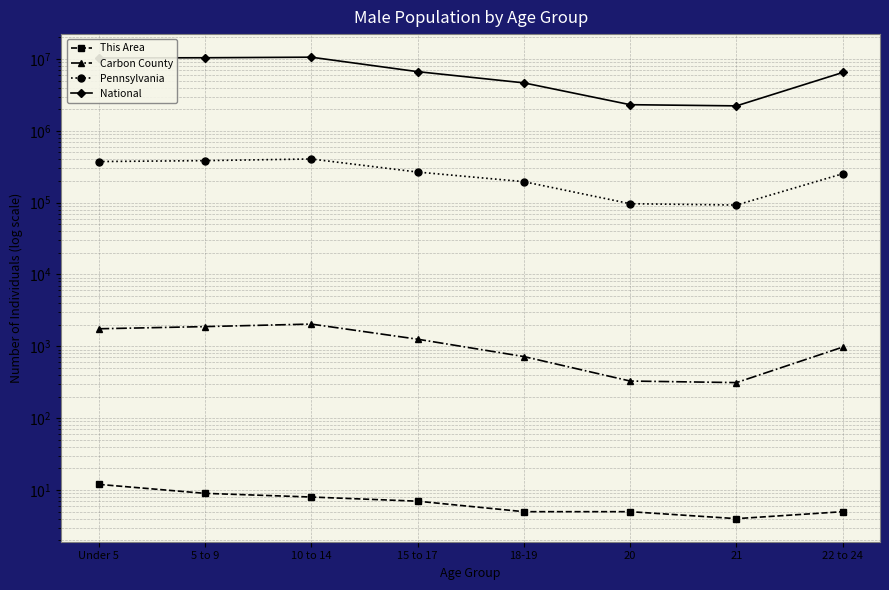

True or false: This Area and Carbon County cross at least once.

False